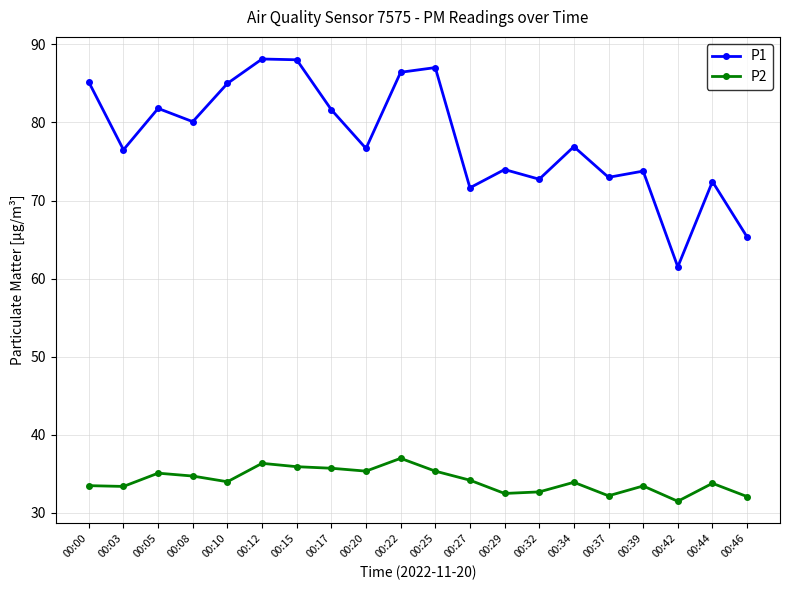

What is the average value of the P2 series?

34.1